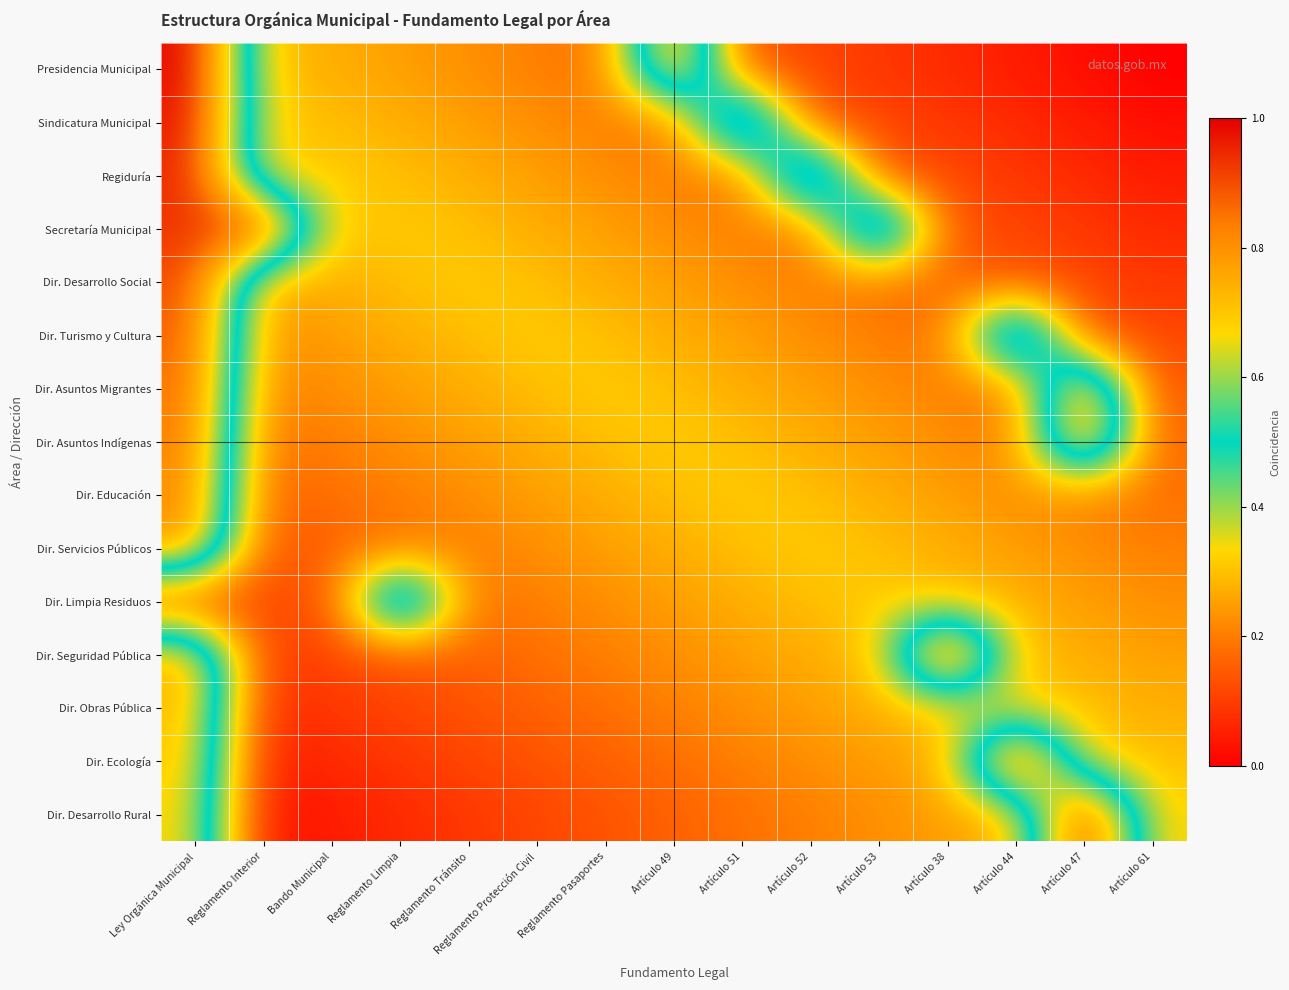

At how many categories does at least one series exceed 0?

15